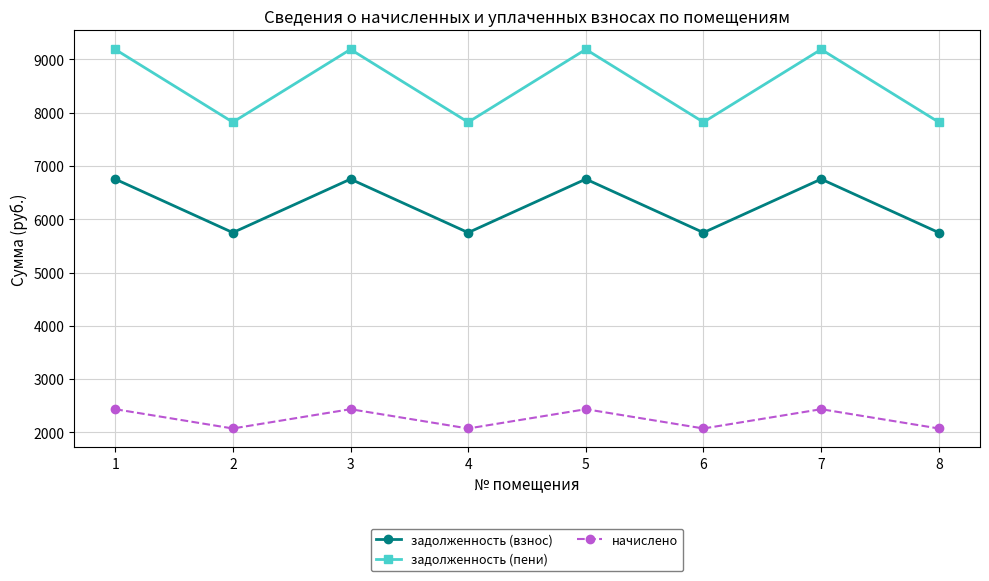

Which series has the widest spread of values?

задолженность (пени)